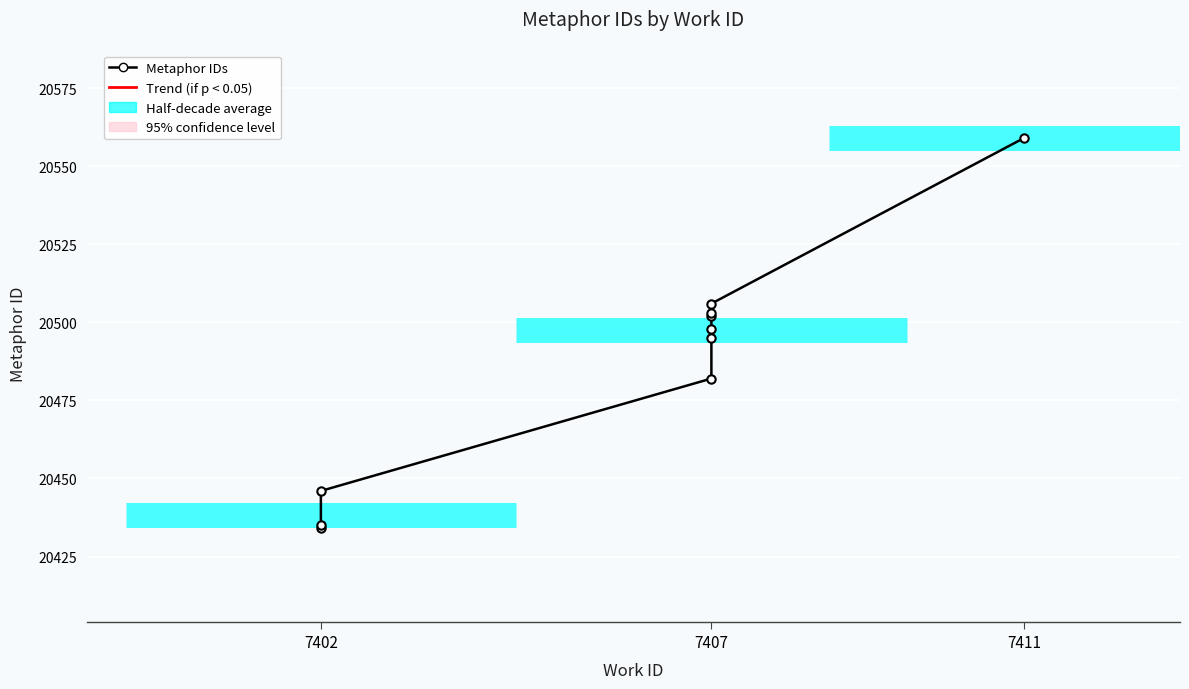

Rank the categories by value from lowest to highest.

7402, 7402, 7402, 7407, 7407, 7407, 7407, 7407, 7407, 7411